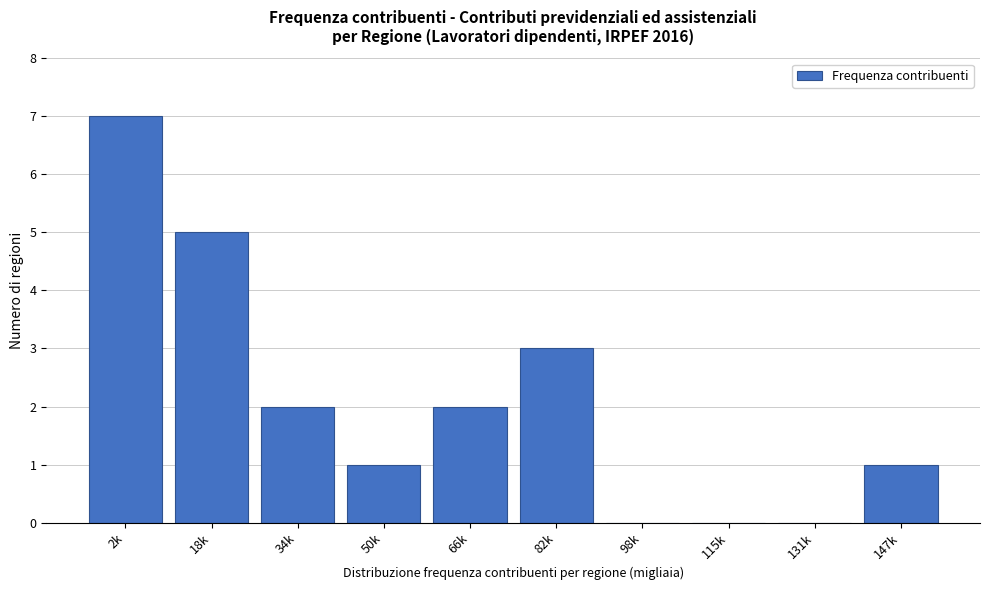

Reading right to left, what are all the values shown in this chart?

147k=1	131k=0	115k=0	98k=0	82k=3	66k=2	50k=1	34k=2	18k=5	2k=7